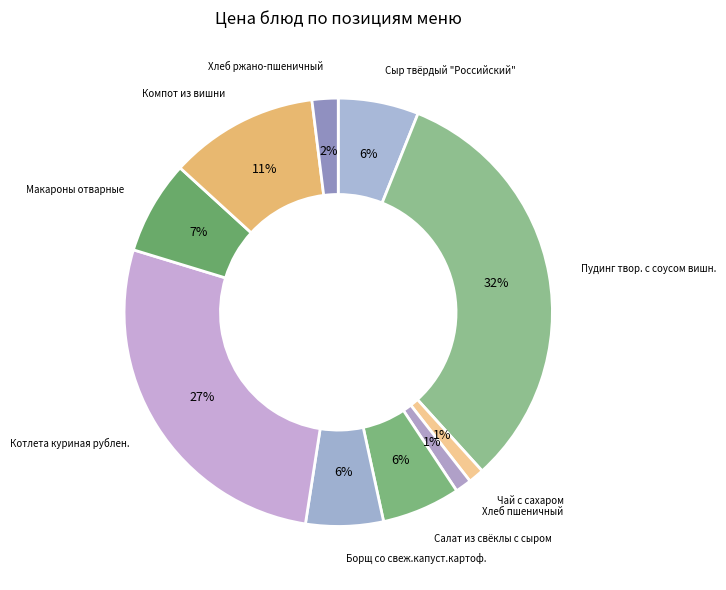

Count the number of slices in the pie.

10